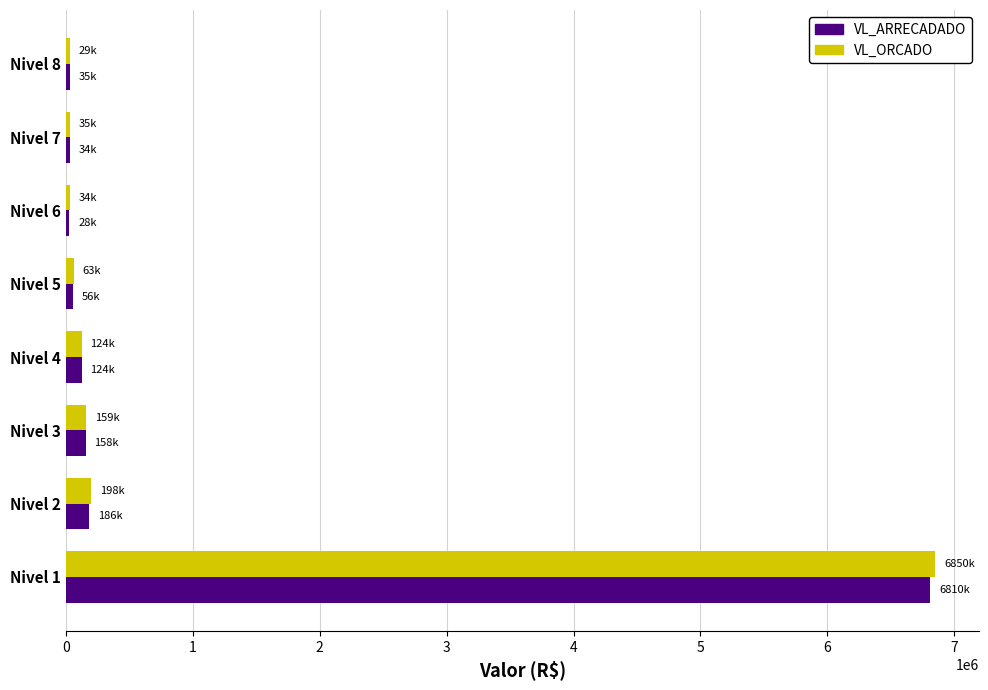

What is the difference between the maximum and minimum values in the VL_ORCADO series?

6820800.0